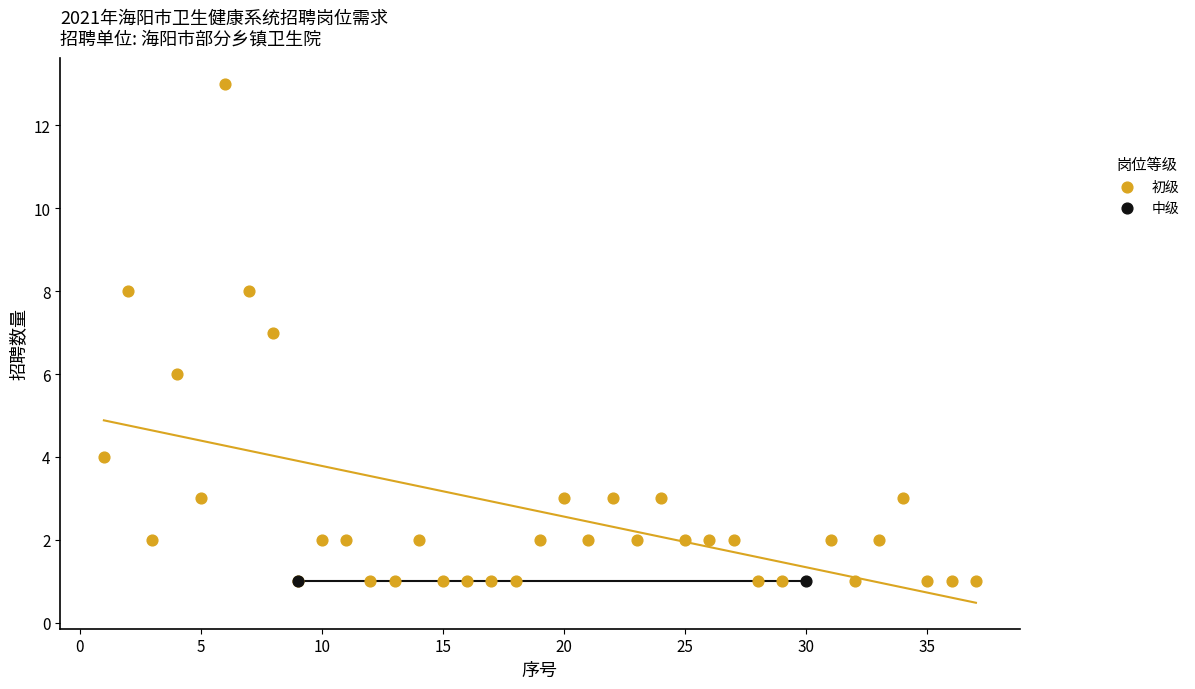

What are all the series names shown in the legend?

初级, 中级